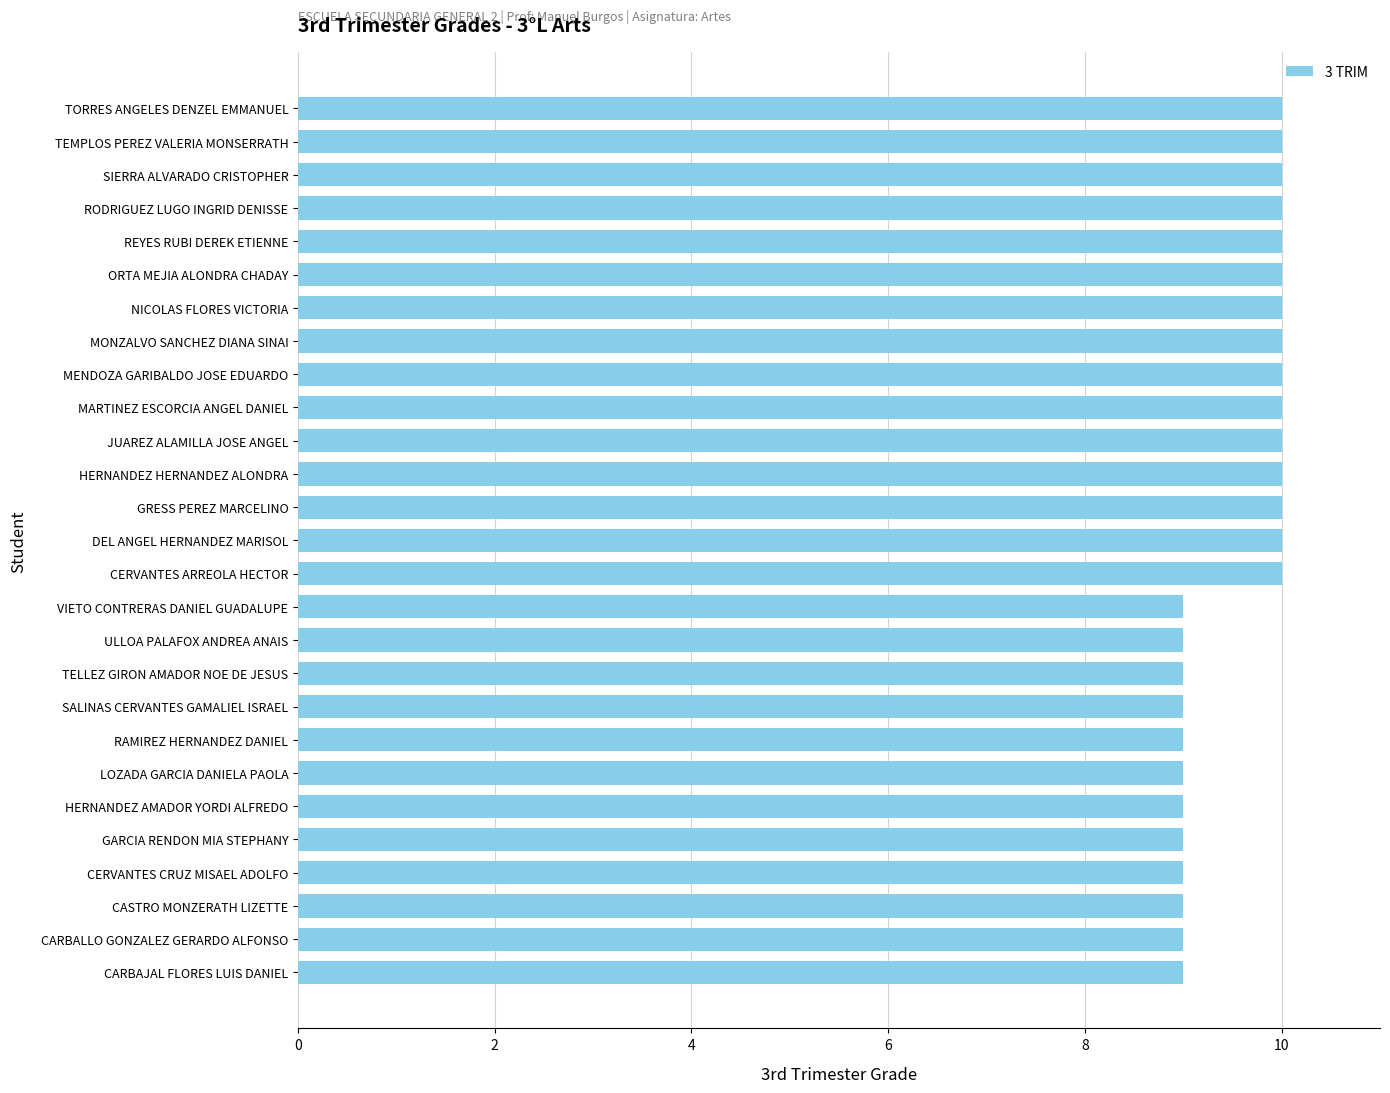

Reading bottom to top, what are all the values shown in this chart?

9	9	9	9	9	9	9	9	9	9	9	9	10	10	10	10	10	10	10	10	10	10	10	10	10	10	10